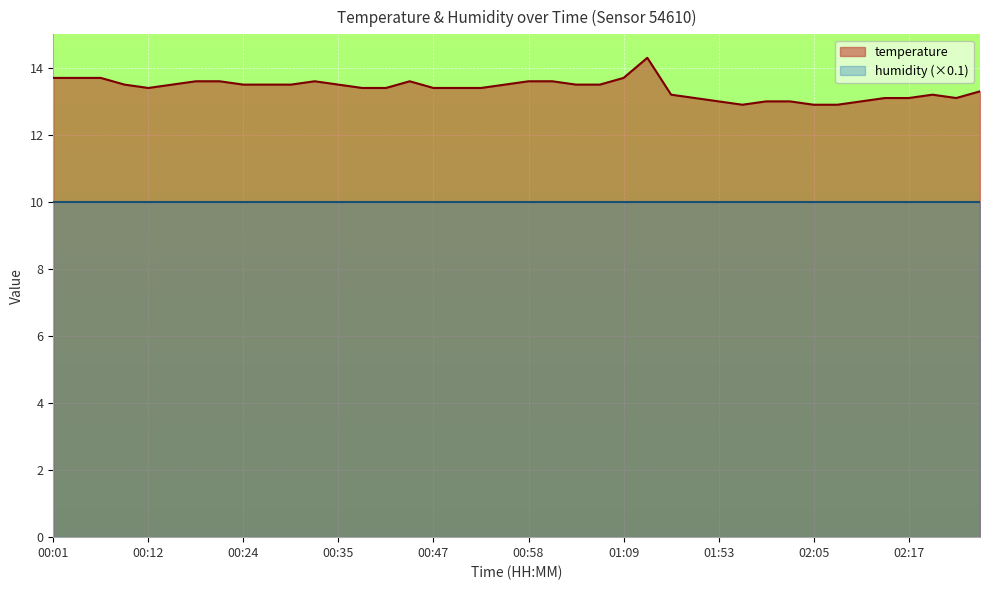

Which series has the largest total across all categories?

temperature